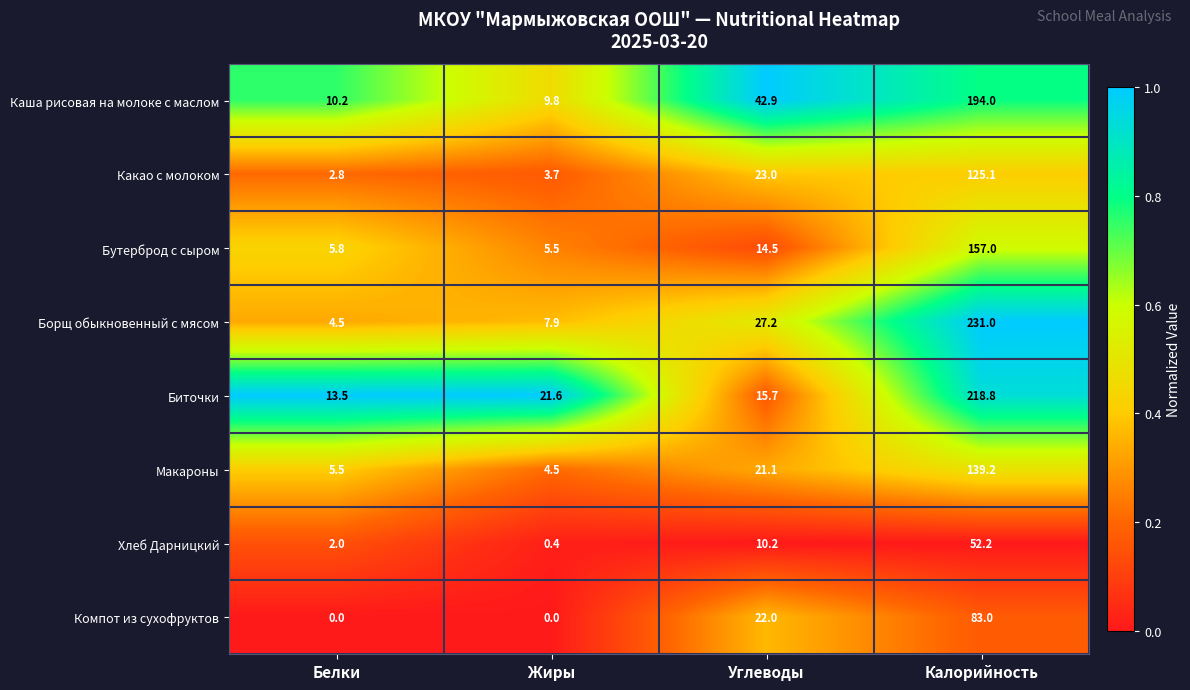

What is the minimum value for Какао с молоком?

2.8